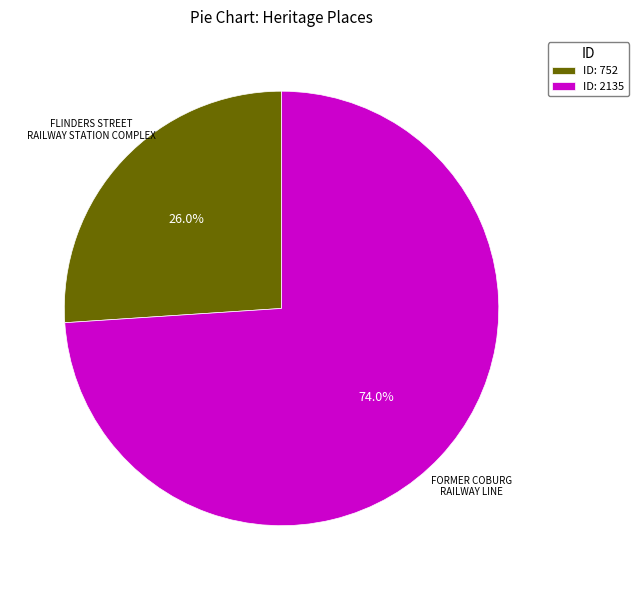

What is the ratio of the value at FORMER COBURG RAILWAY LINE to the value at FLINDERS STREET RAILWAY STATION COMPLEX?

2.8